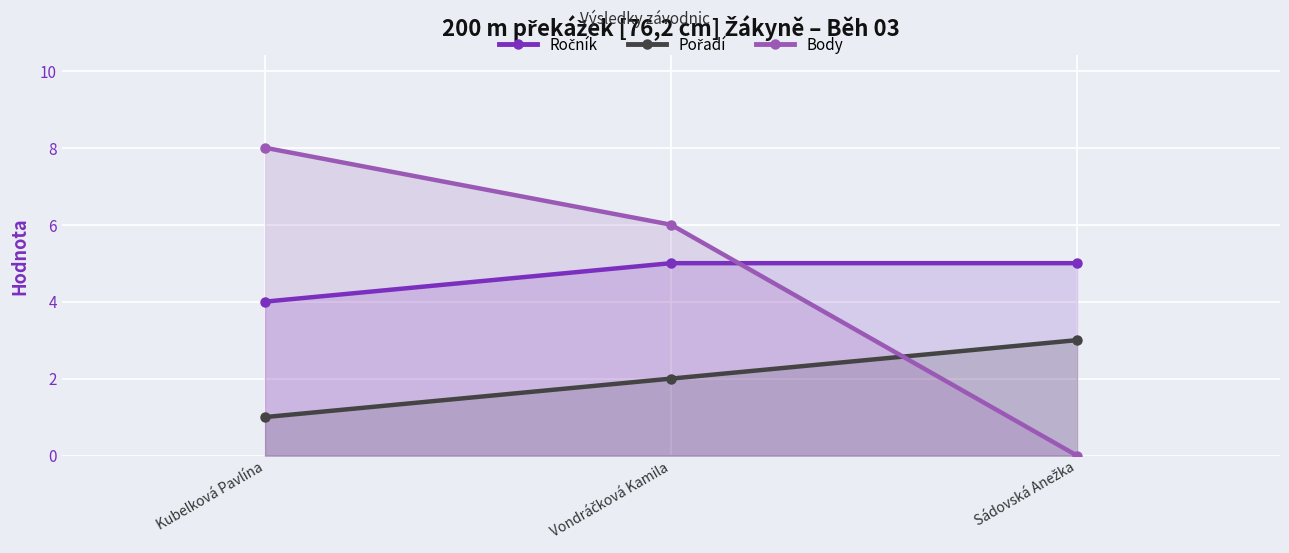

Read the Ročník value at Vondráčková Kamila.

5